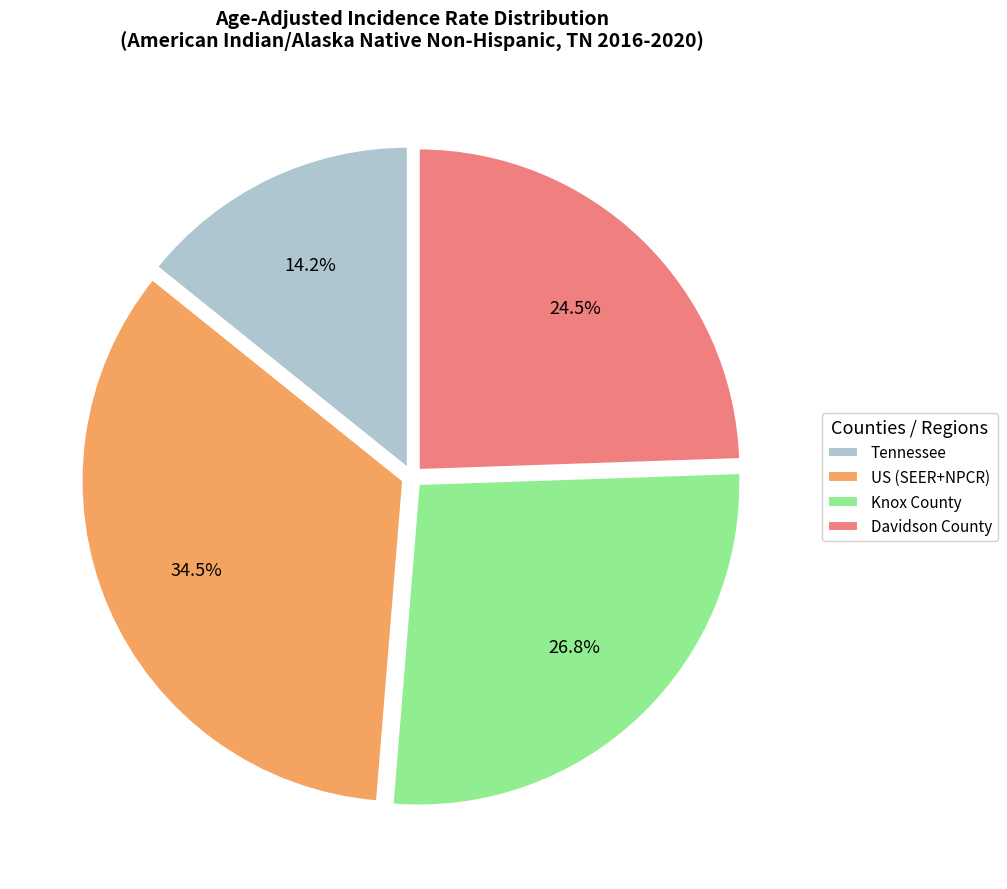

Is it true that Knox County is 27% of the pie?

True